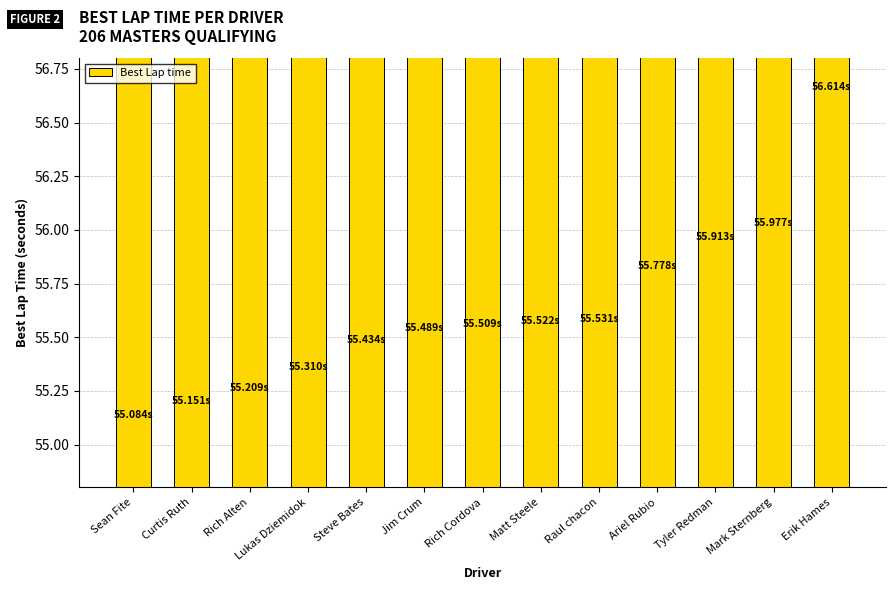

Which category has the highest value across all series?

Erik Hames